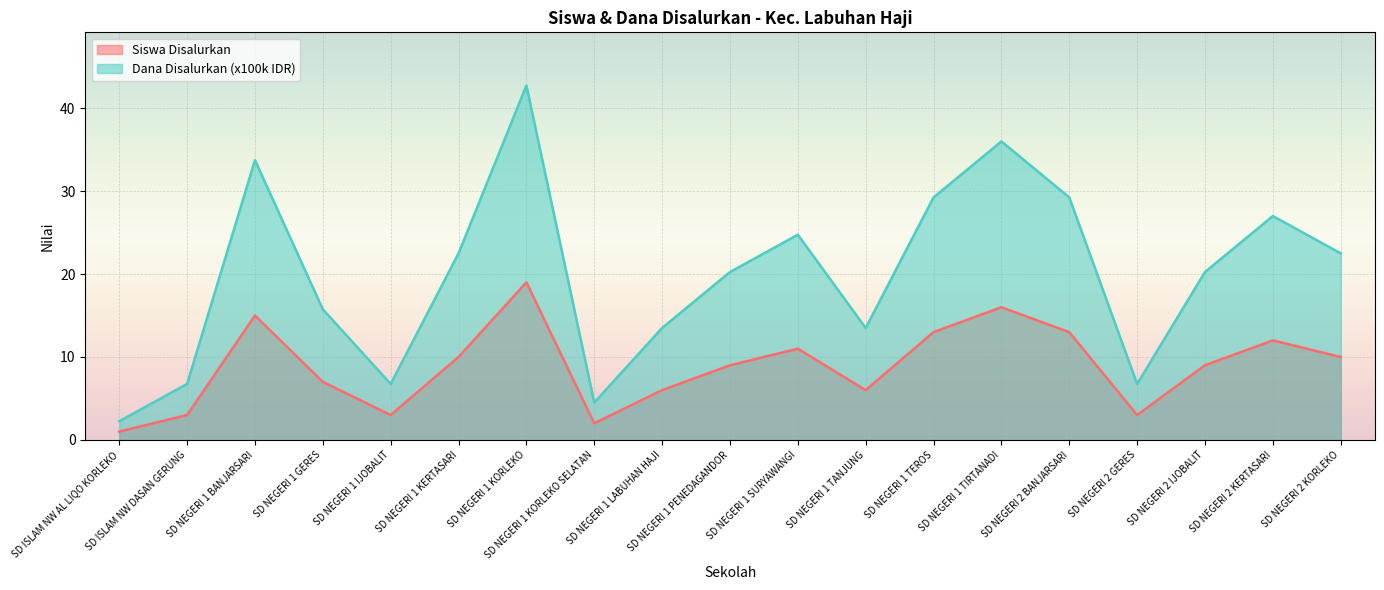

Reading right to left, extract all data points from this chart.

Siswa Disalurkan: SD NEGERI 2 KORLEKO=10.0	SD NEGERI 2 KERTASARI=12.0	SD NEGERI 2 IJOBALIT=9.0	SD NEGERI 2 GERES=3.0	SD NEGERI 2 BANJARSARI=13.0	SD NEGERI 1 TIRTANADI=16.0	SD NEGERI 1 TEROS=13.0	SD NEGERI 1 TANJUNG=6.0	SD NEGERI 1 SURYAWANGI=11.0	SD NEGERI 1 PENEDAGANDOR=9.0	SD NEGERI 1 LABUHAN HAJI=6.0	SD NEGERI 1 KORLEKO SELATAN=2.0	SD NEGERI 1 KORLEKO=19.0	SD NEGERI 1 KERTASARI=10.0	SD NEGERI 1 IJOBALIT=3.0	SD NEGERI 1 GERES=7.0	SD NEGERI 1 BANJARSARI=15.0	SD ISLAM NW DASAN GERUNG=3.0	SD ISLAM NW AL LIQO KORLEKO=1.0
Dana Disalurkan (x100k): SD NEGERI 2 KORLEKO=22.5	SD NEGERI 2 KERTASARI=27.0	SD NEGERI 2 IJOBALIT=20.2	SD NEGERI 2 GERES=6.8	SD NEGERI 2 BANJARSARI=29.2	SD NEGERI 1 TIRTANADI=36.0	SD NEGERI 1 TEROS=29.2	SD NEGERI 1 TANJUNG=13.5	SD NEGERI 1 SURYAWANGI=24.8	SD NEGERI 1 PENEDAGANDOR=20.2	SD NEGERI 1 LABUHAN HAJI=13.5	SD NEGERI 1 KORLEKO SELATAN=4.5	SD NEGERI 1 KORLEKO=42.8	SD NEGERI 1 KERTASARI=22.5	SD NEGERI 1 IJOBALIT=6.8	SD NEGERI 1 GERES=15.8	SD NEGERI 1 BANJARSARI=33.8	SD ISLAM NW DASAN GERUNG=6.8	SD ISLAM NW AL LIQO KORLEKO=2.2